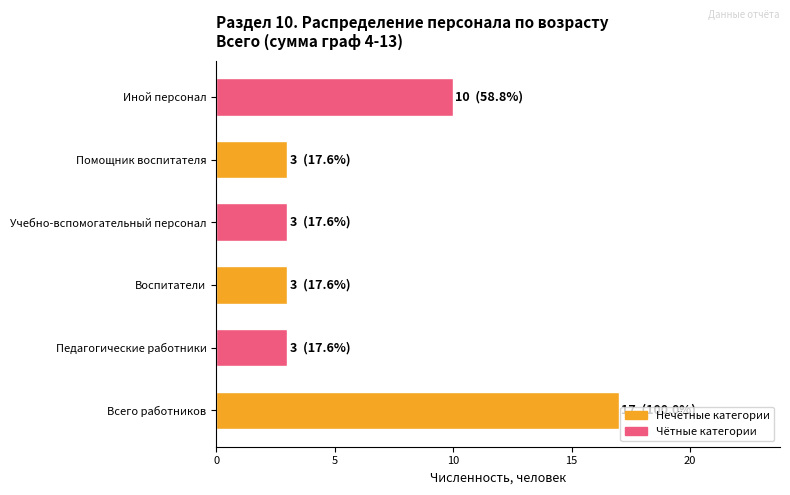

The chart shows a value of 7 at Иной персонал. True or false?

False